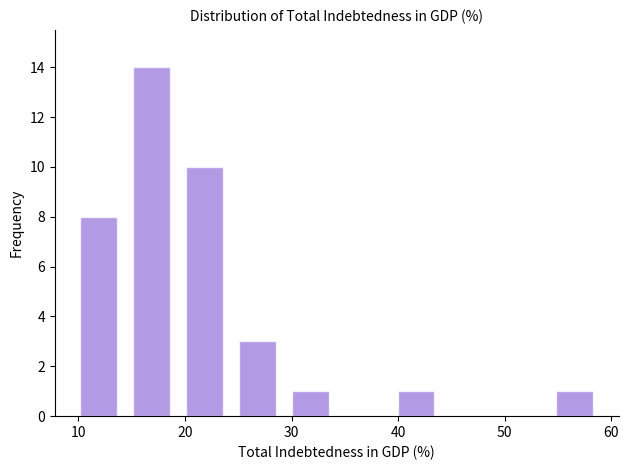

What is the height of the bar covering 55 to 60 on the x-axis? Neither the bar edges nor the heights are printed on the chart, so give them approximately, as read against the axes.

1